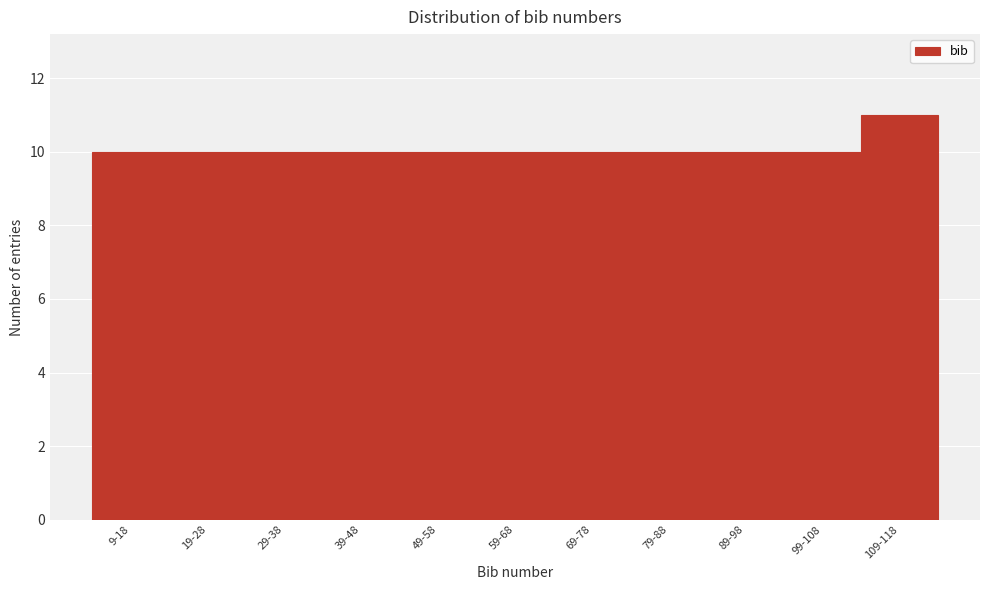

Reading left to right, transcribe all the data shown in this chart.

9-18=10	19-28=10	29-38=10	39-48=10	49-58=10	59-68=10	69-78=10	79-88=10	89-98=10	99-108=10	109-118=11